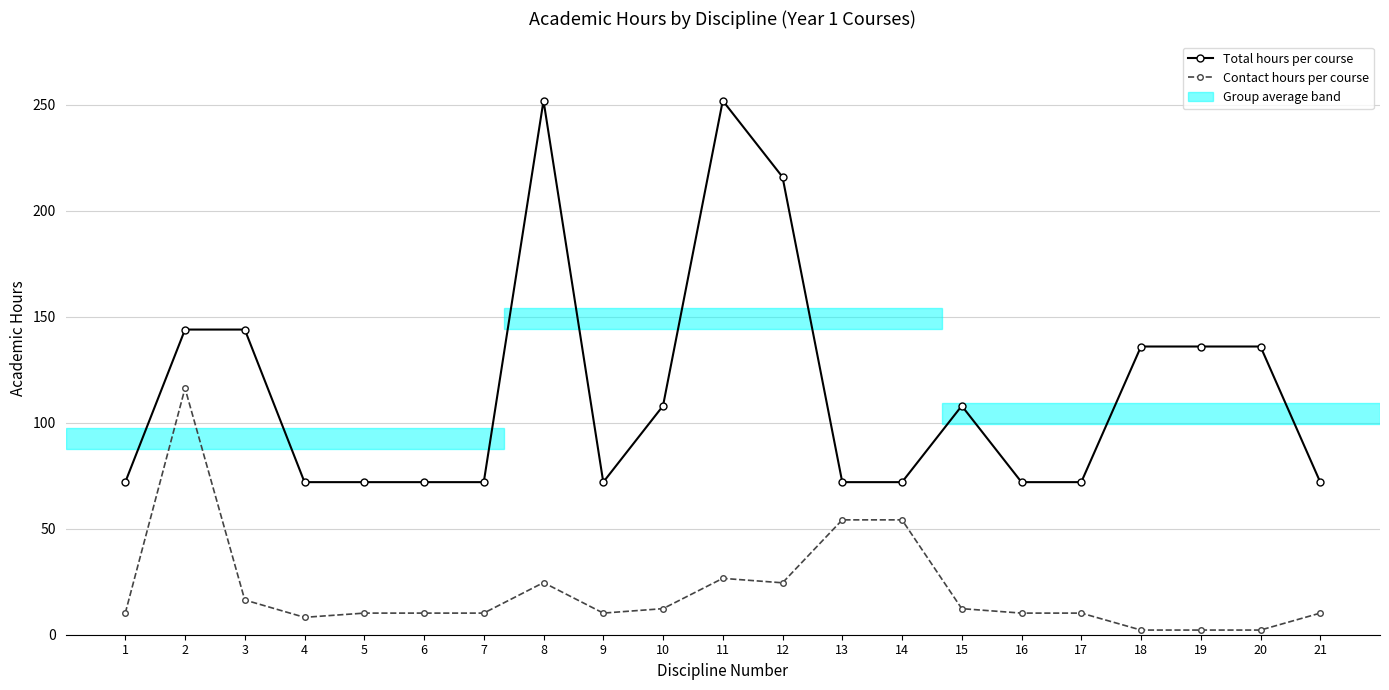

True or false: Contact hours per course and Total hours per course cross at least once.

False